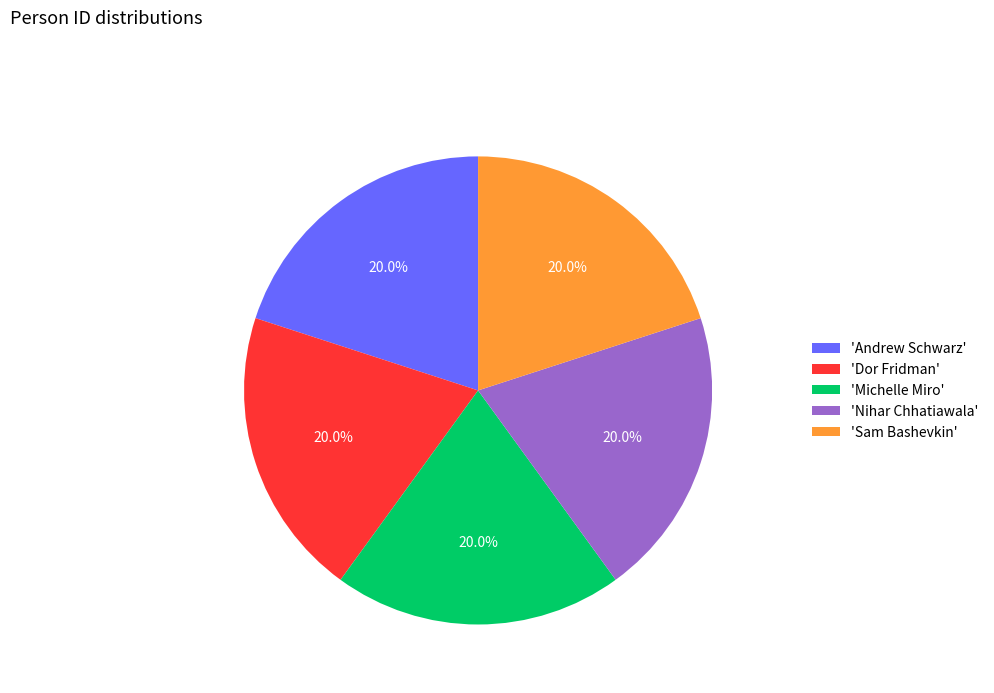

What is the ratio of the value at 'Andrew Schwarz' to the value at 'Michelle Miro'?

1.0